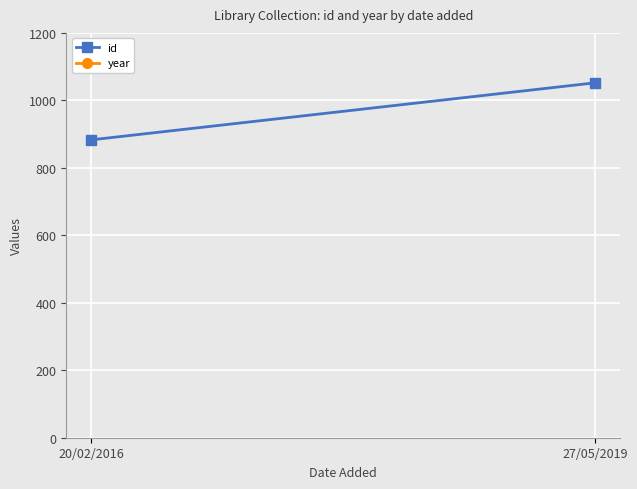

At which label is id closest to 967?

20/02/2016